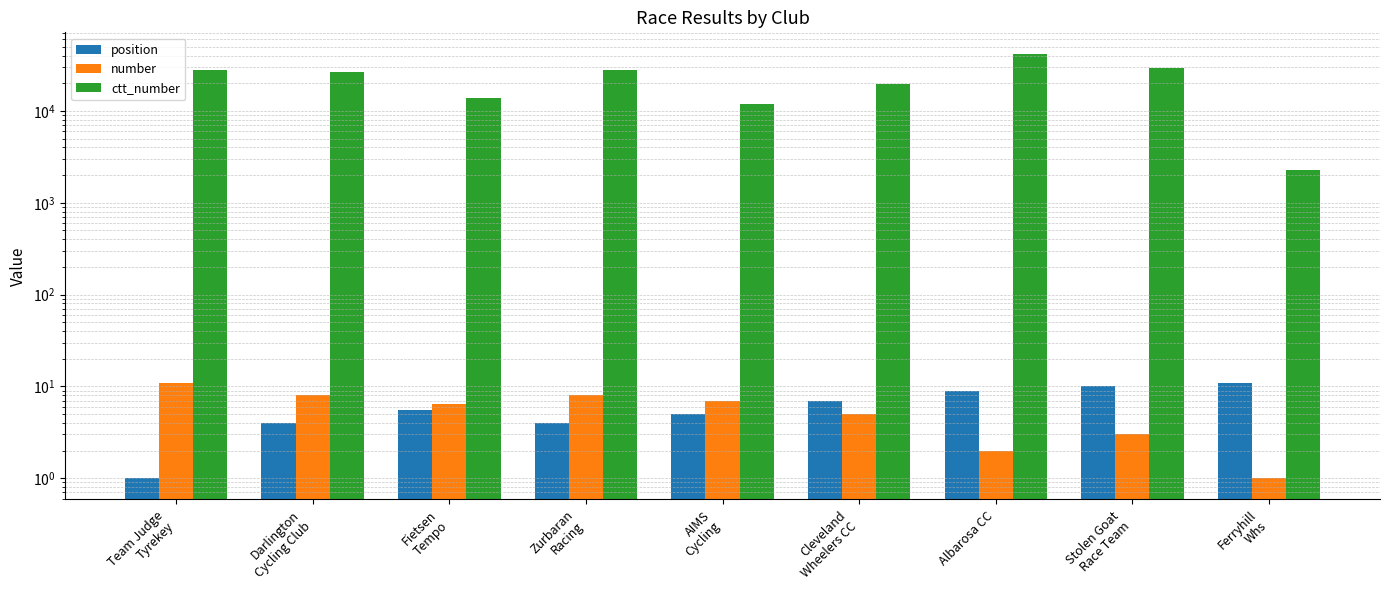

At how many categories does at least one series exceed 4185?

8